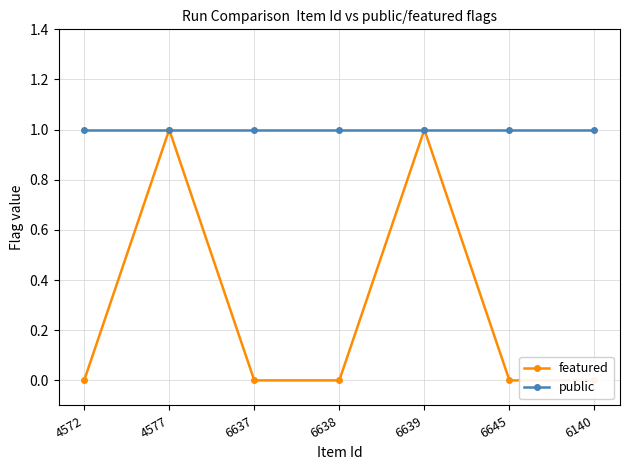

The value of featured at 6645 is 0. True or false?

True